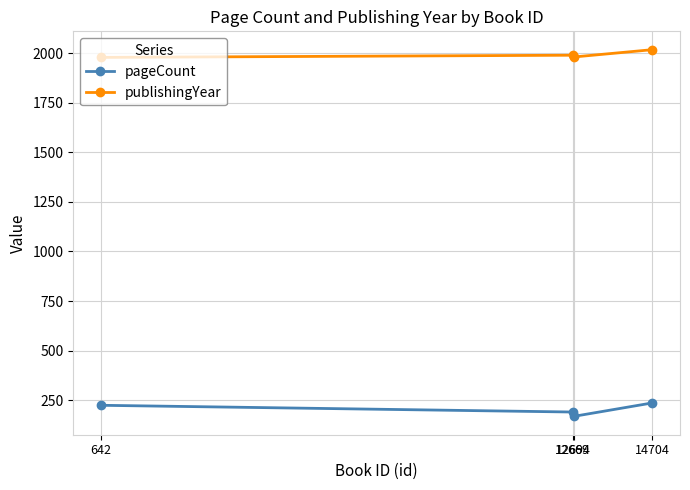

What is the difference between the maximum and minimum values in the pageCount series?

68